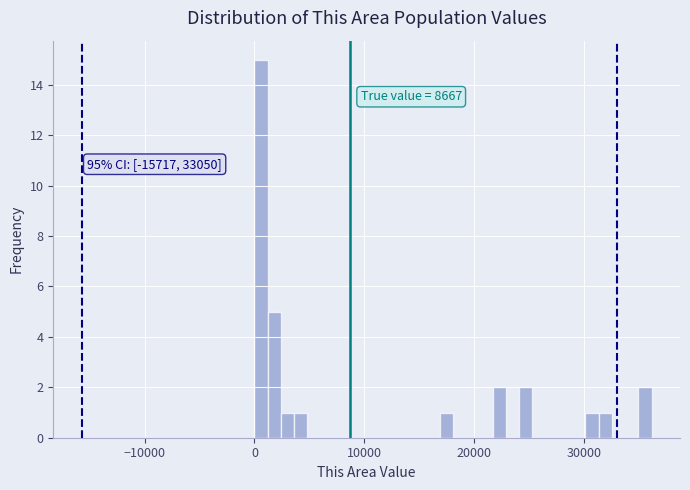

Read against the x-axis, roughly where is the centre of the tallest bar?

1000